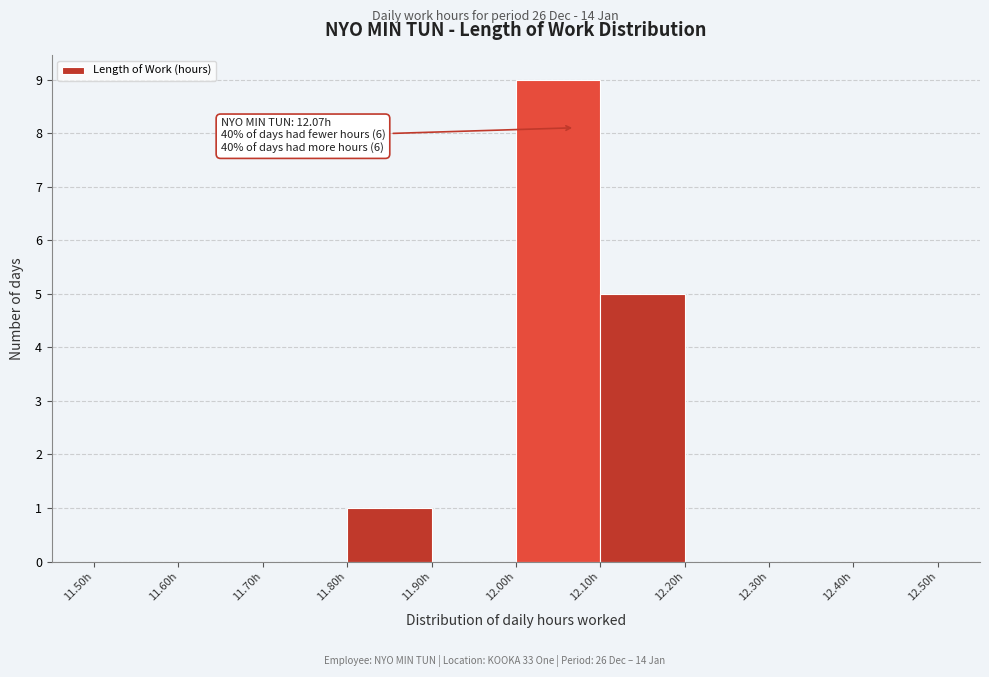

Which range on the x-axis has the tallest bar?

12.0 to 12.1